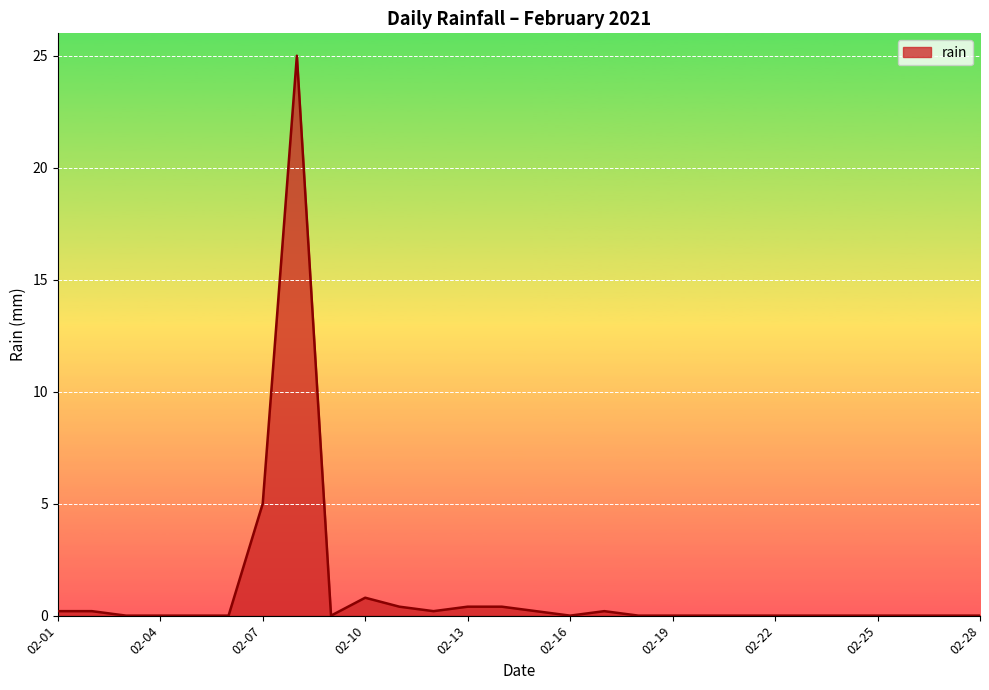

What is the maximum value shown in the chart?

25.0